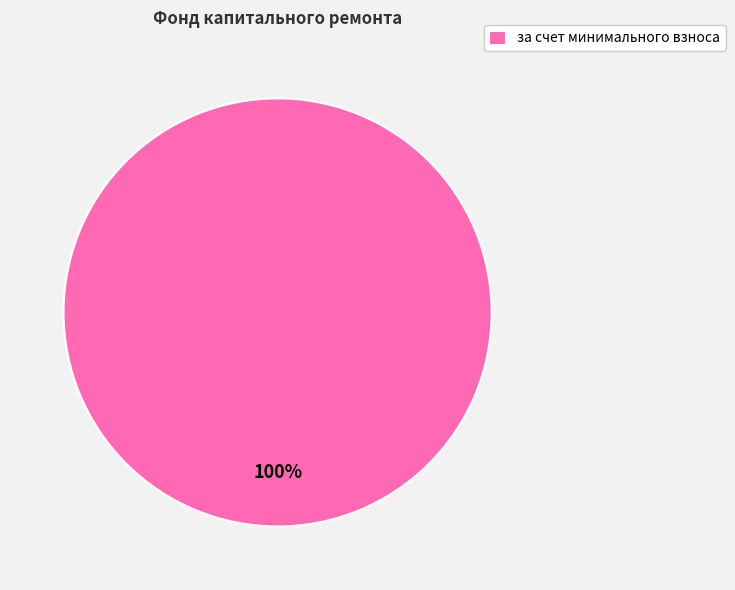

How many slices are in this pie chart?

1